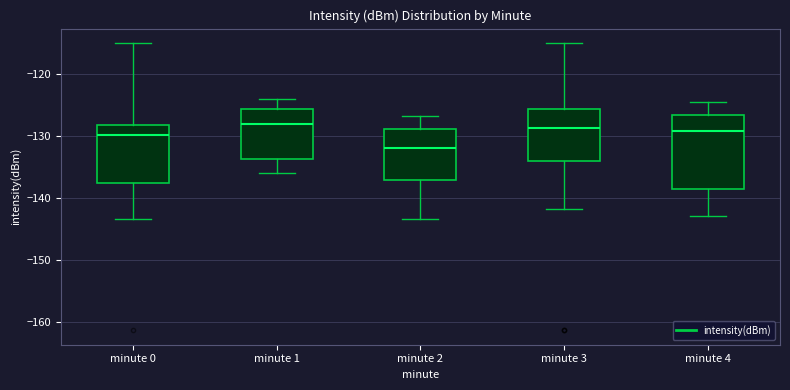

Which box's median line is the lowest?

minute 2